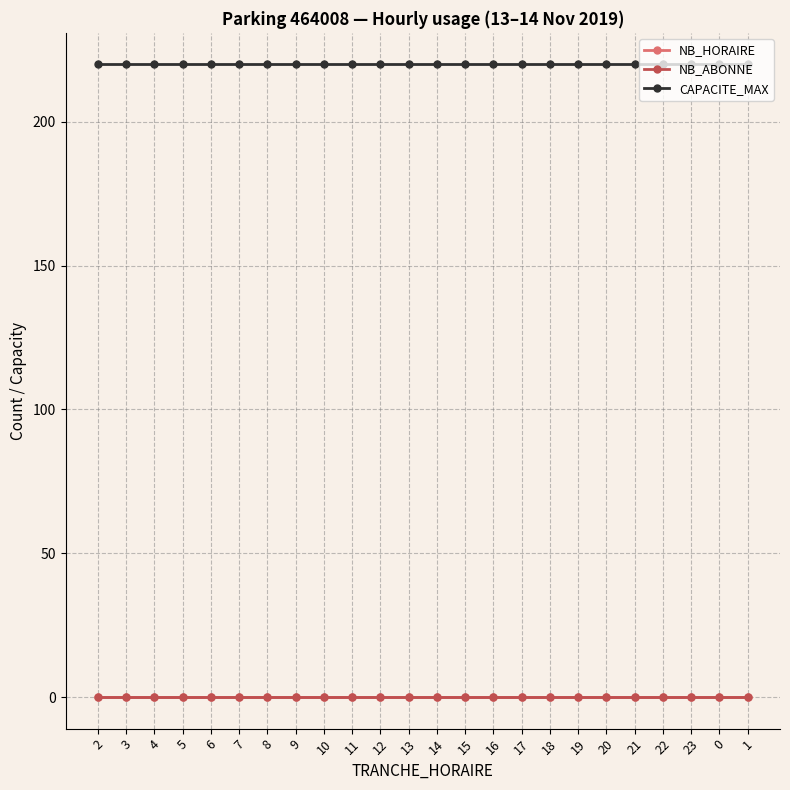

Count the number of data series in this chart.

3